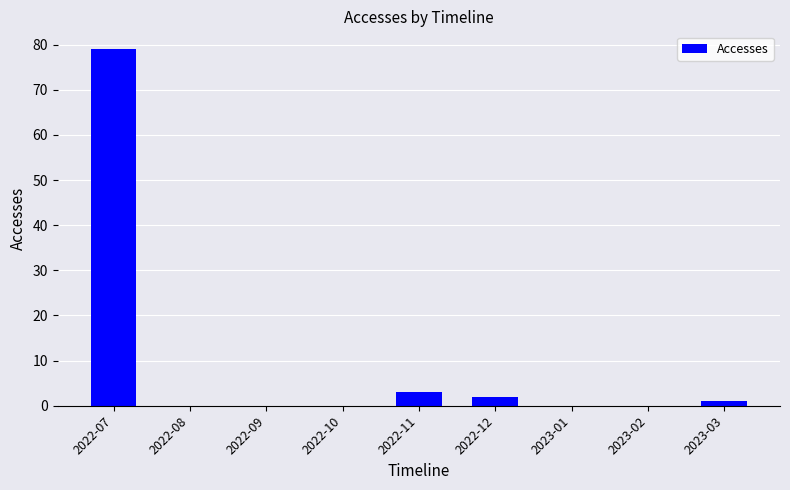

What is the difference between the values at 2022-10 and 2023-03?

1